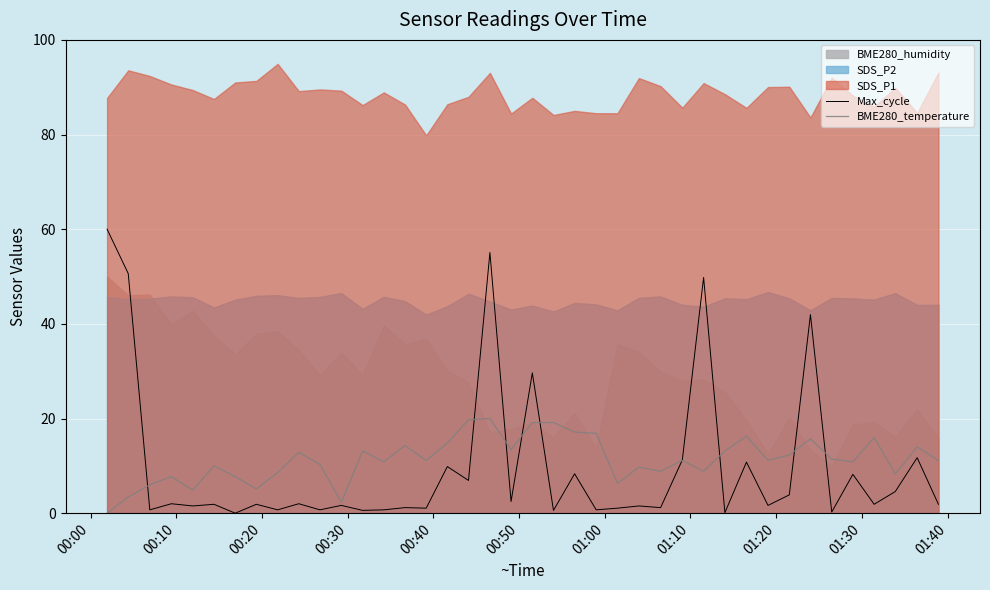

What is the maximum value for Max_cycle?

60.0